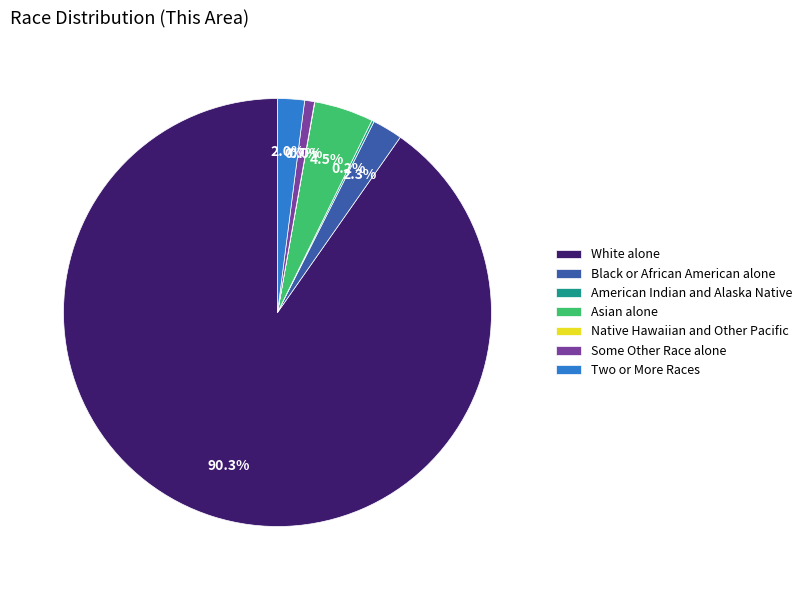

What portion of the pie excludes Asian alone?

95.5%